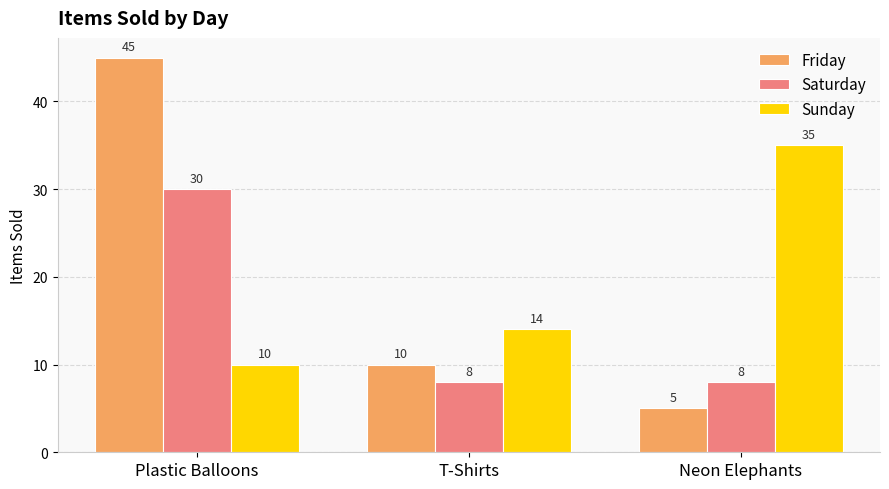

Which series has the largest total across all categories?

Friday